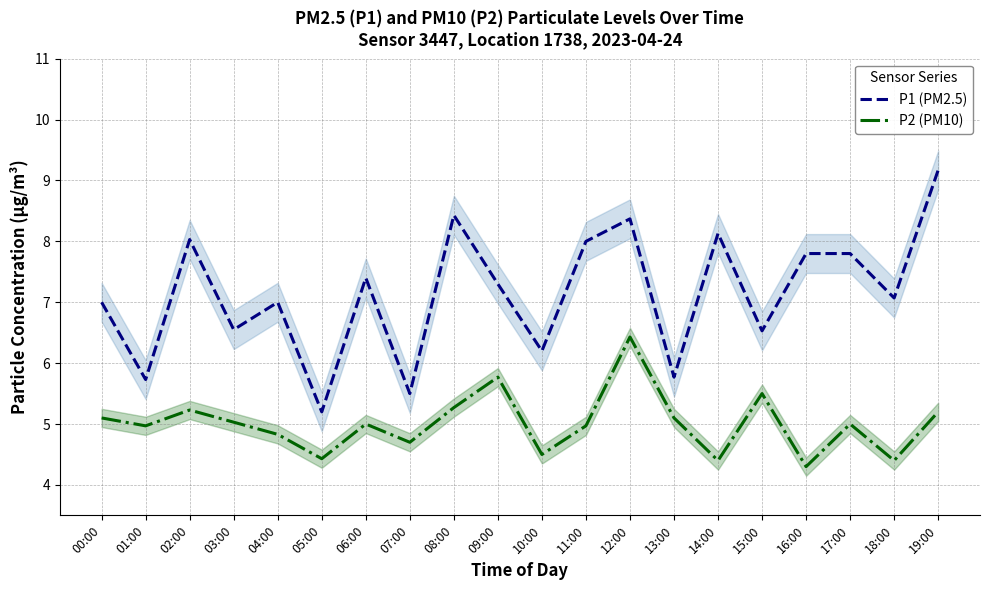

How many categories are shown in the chart?

20